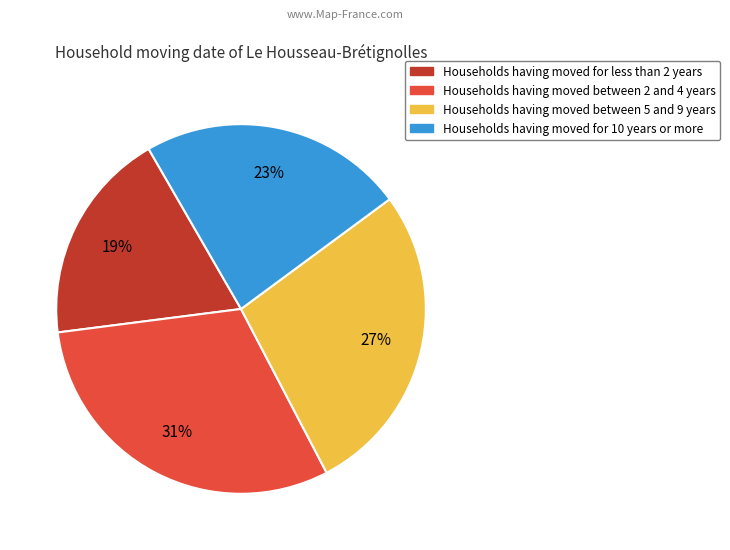

Does any single category account for the majority?

No